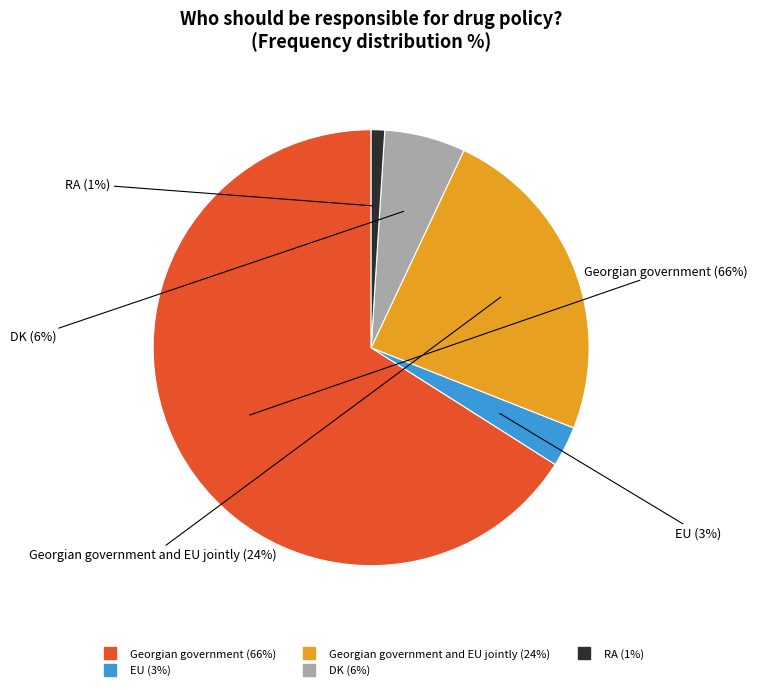

How many segments does this pie chart have?

5